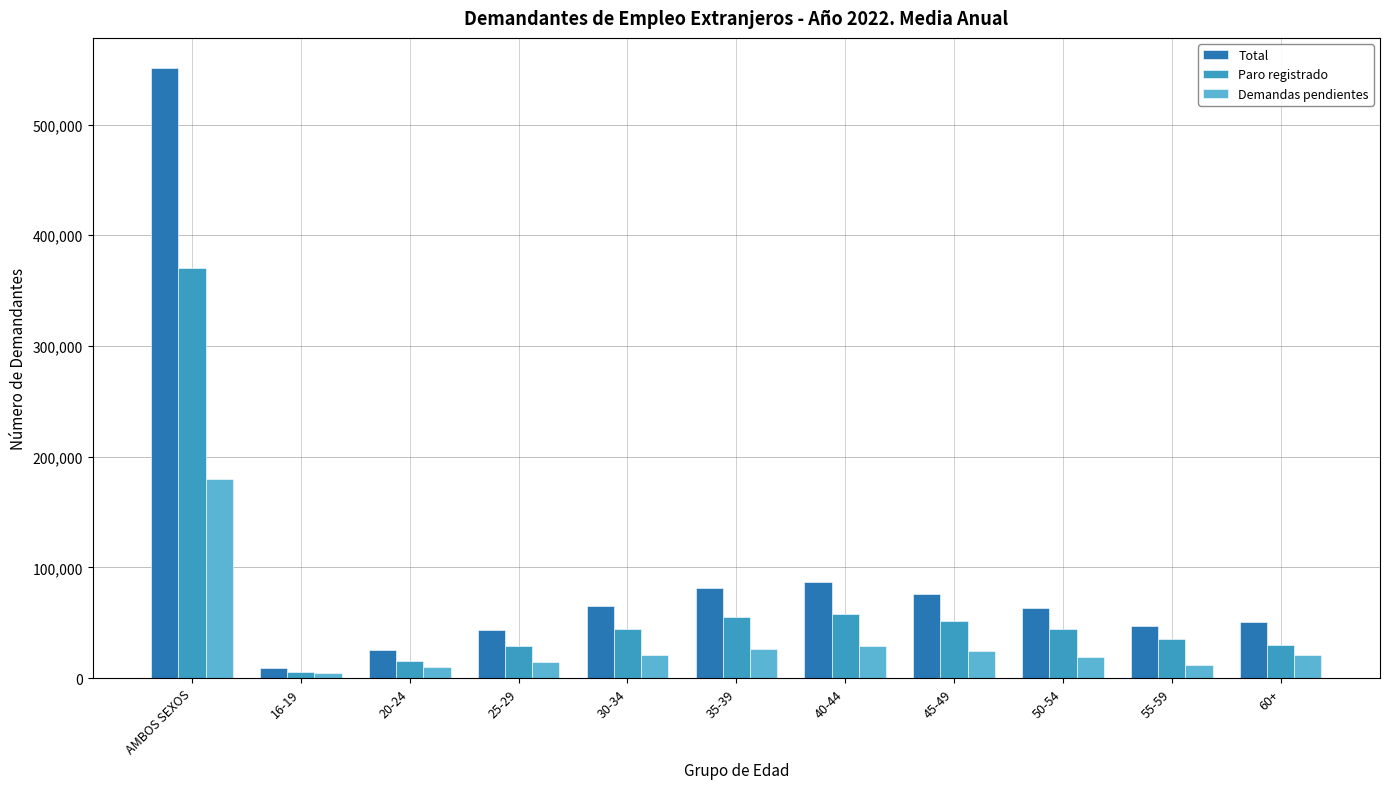

Are the bars grouped side by side (vs. stacked)?

Yes